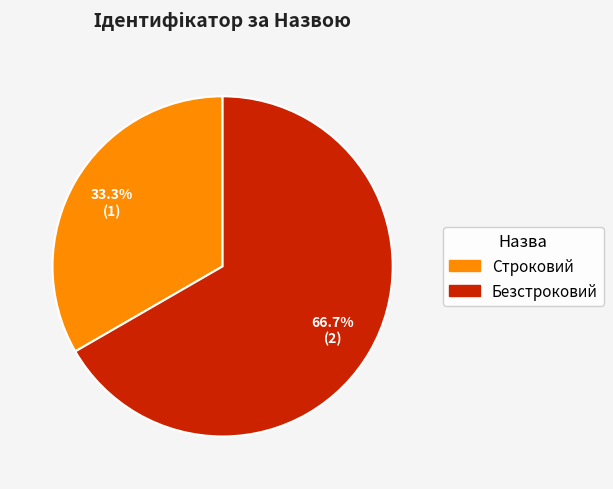

Which slice is the largest?

Безстроковий